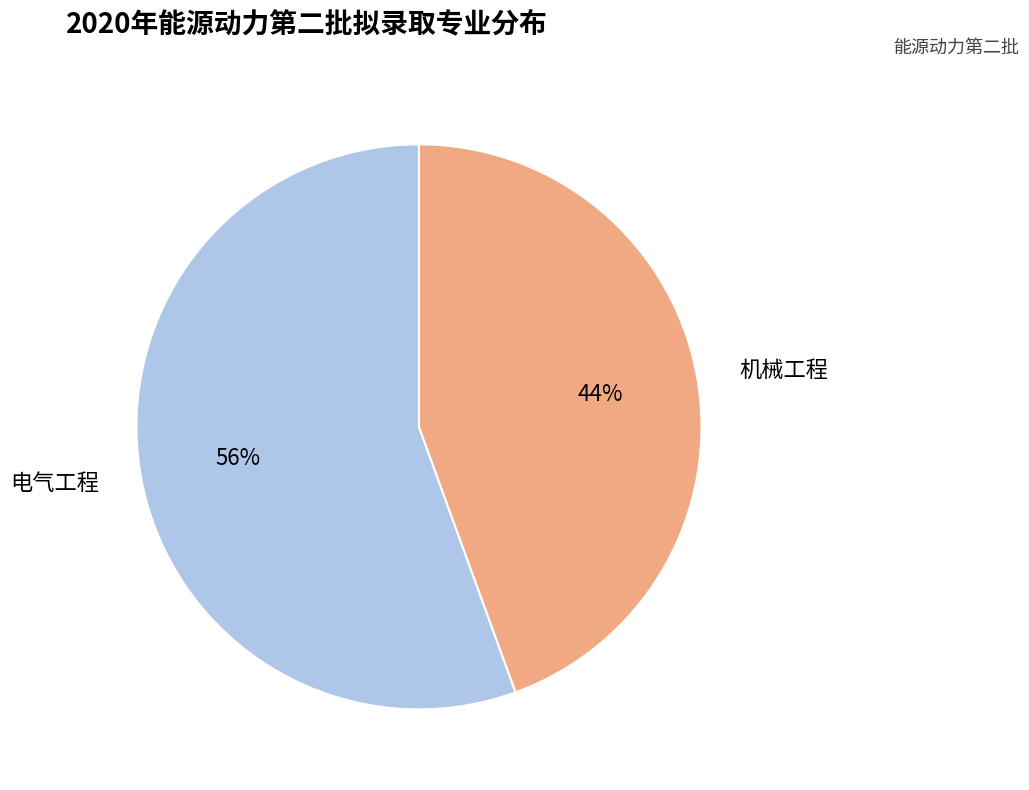

How many segments does this pie chart have?

2